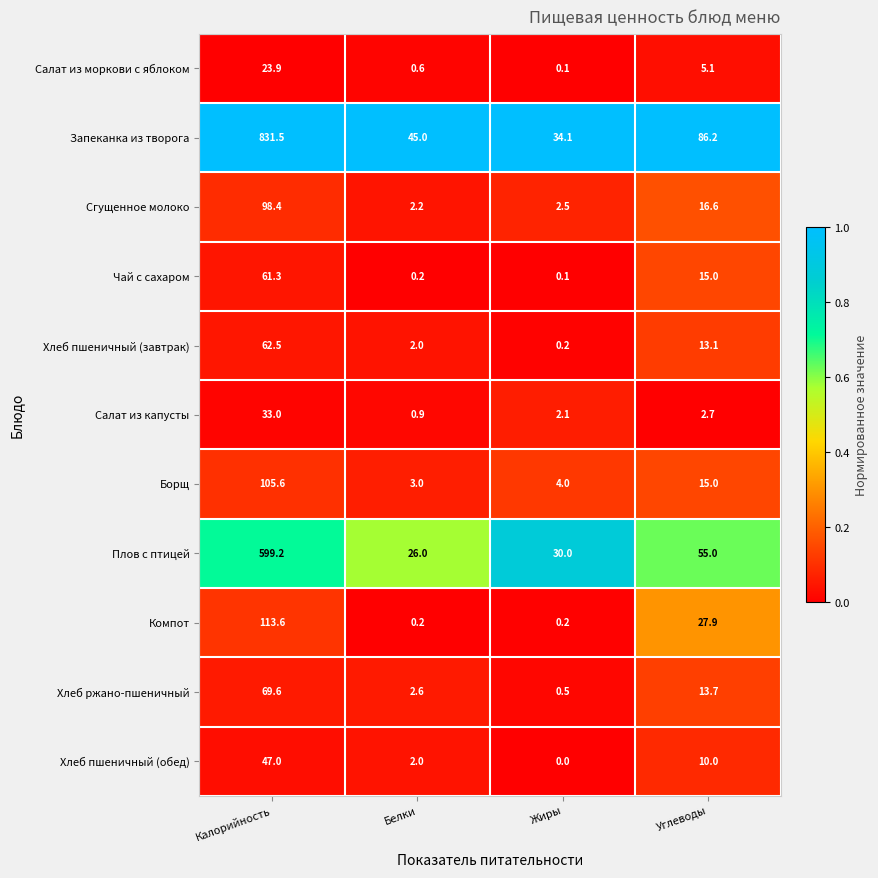

List the series in order of their peak value, lowest first.

Салат из моркови с яблоком, Салат из капусты, Хлеб пшеничный (обед), Чай с сахаром, Хлеб пшеничный (завтрак), Хлеб ржано-пшеничный, Сгущенное молоко, Борщ, Компот, Плов с птицей, Запеканка из творога